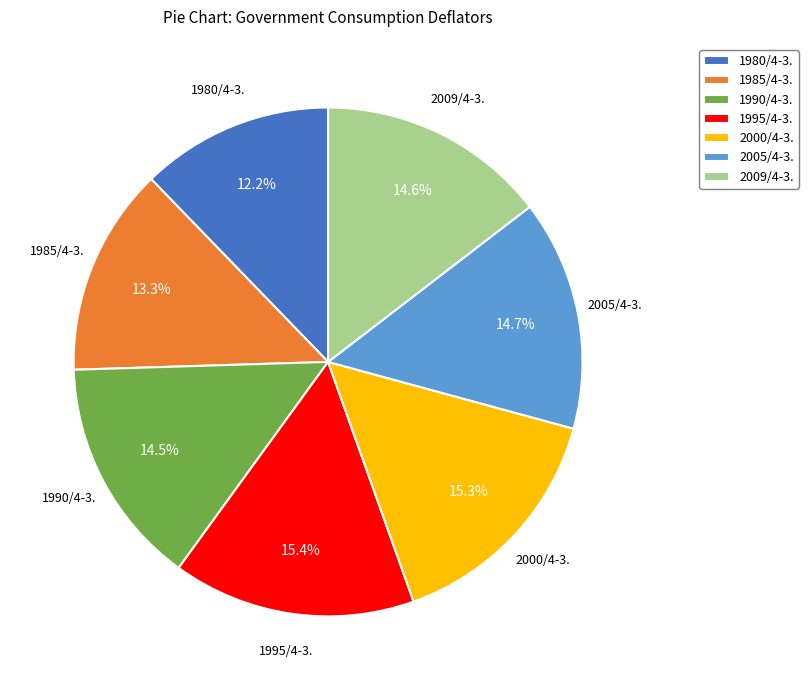

What is the ratio of the value at 1980/4-3. to the value at 1990/4-3.?

0.8